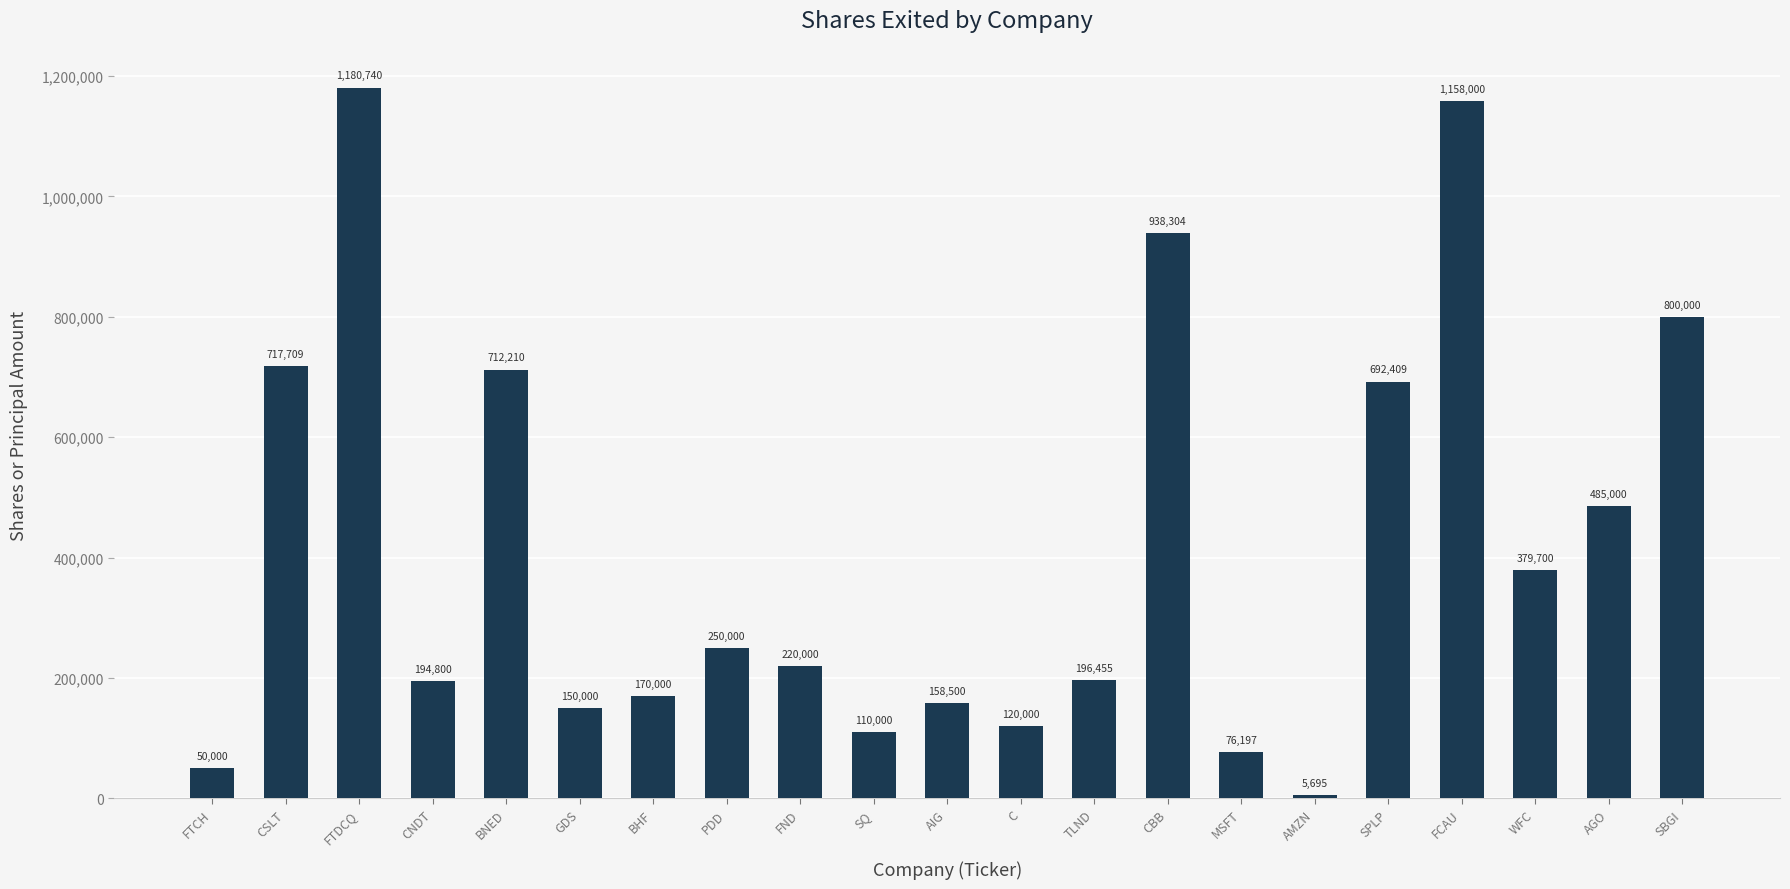

What is the average value?

417415